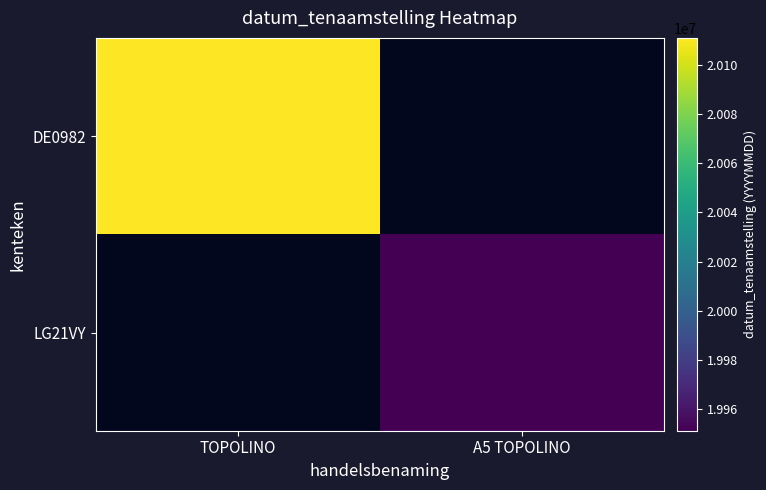

List the series in order of their overall mean, highest first.

DE0982, LG21VY